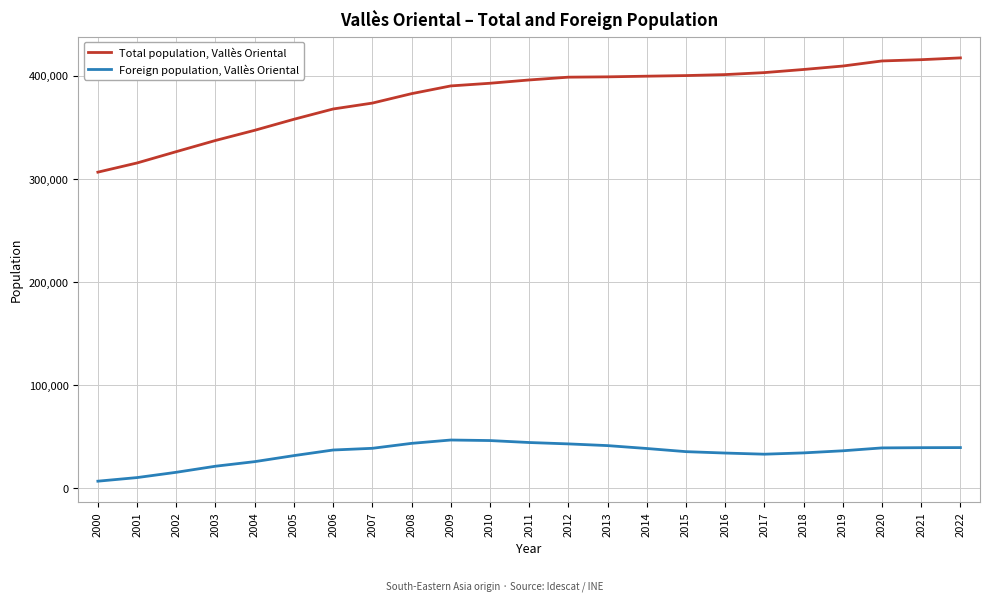

Which series has the largest total across all categories?

Total population, Vallès Oriental